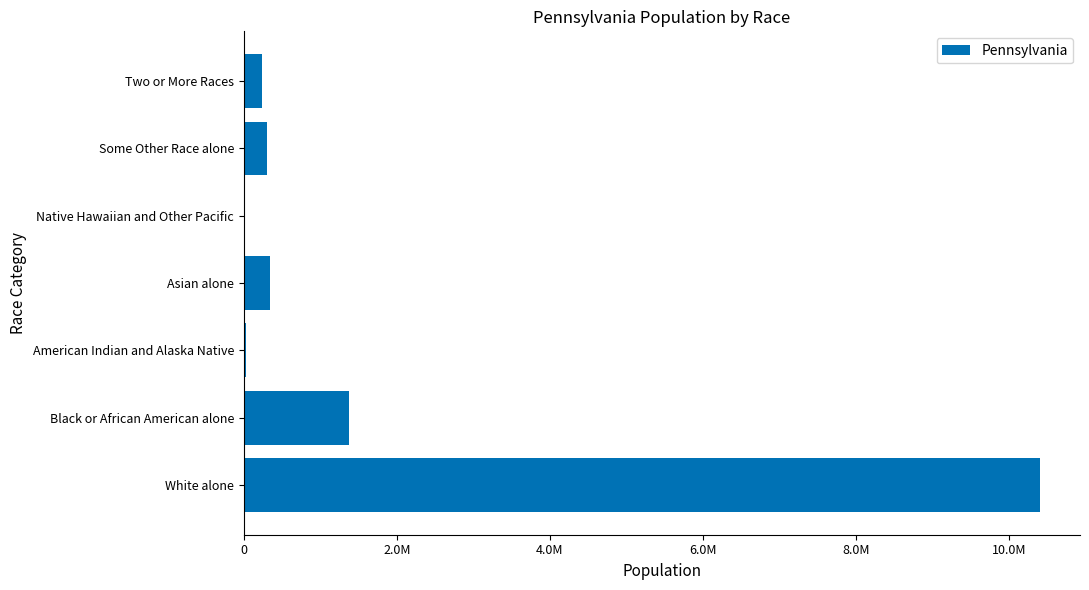

How many data points does each series have?

7